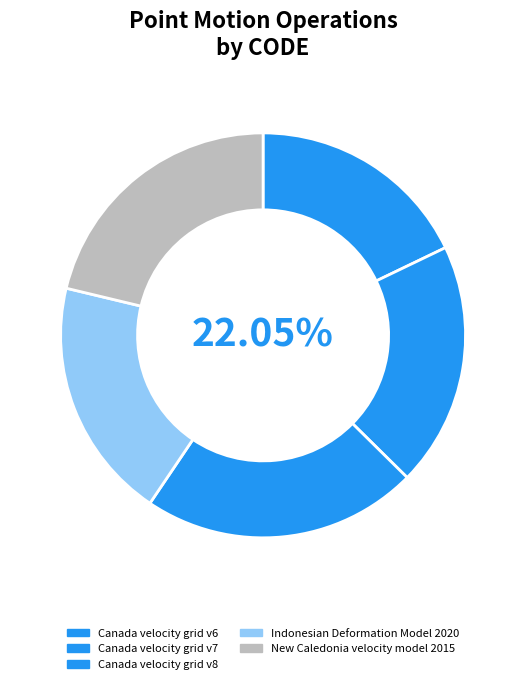

Which slice is the smallest?

Canada velocity grid v6